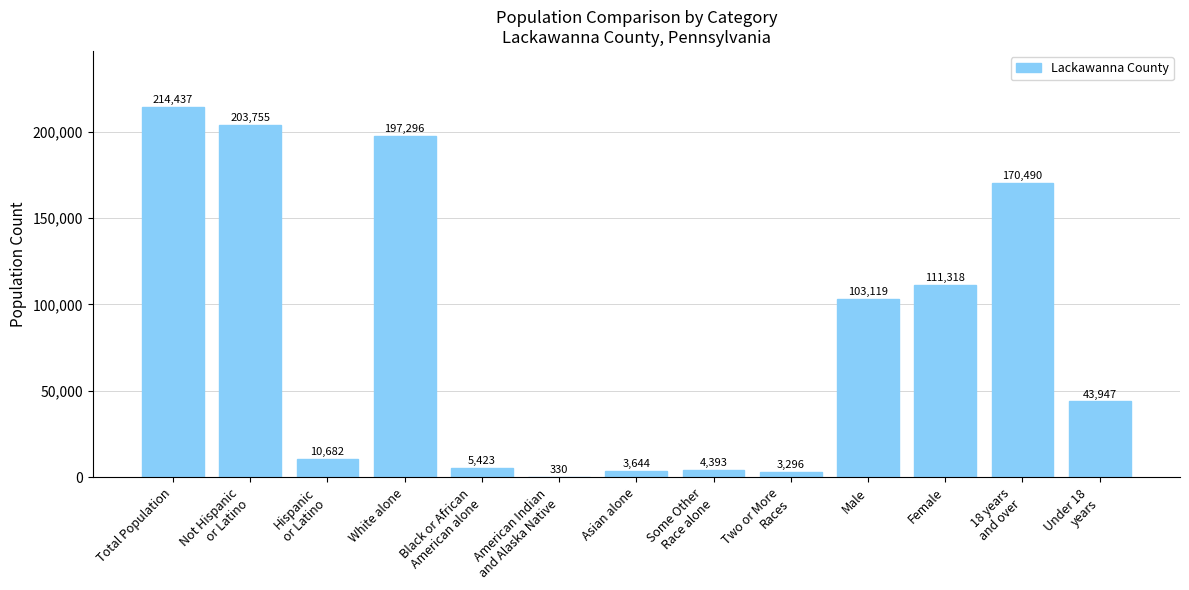

The value at White alone is 197296. True or false?

True